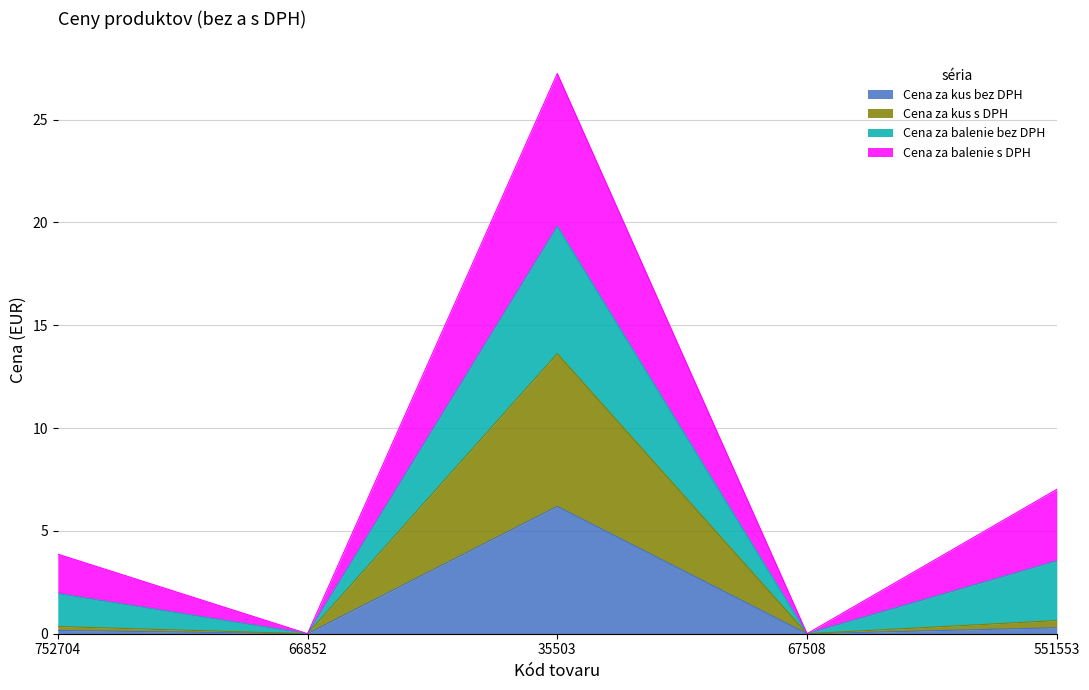

At which category is the sum across all series the highest?

35503